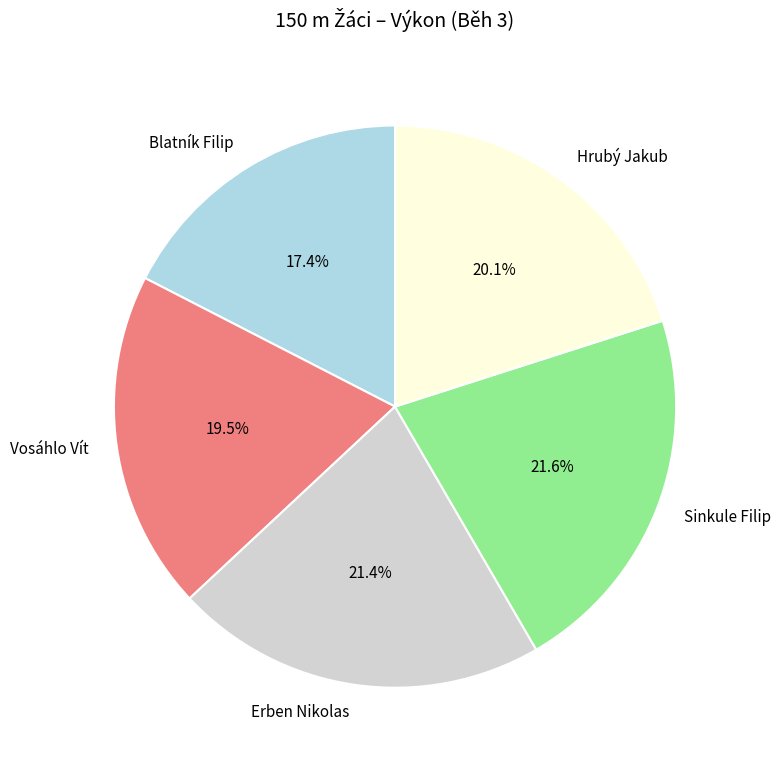

To the nearest percent, what is the difference between the Blatník Filip and Sinkule Filip slice percentages?

4%